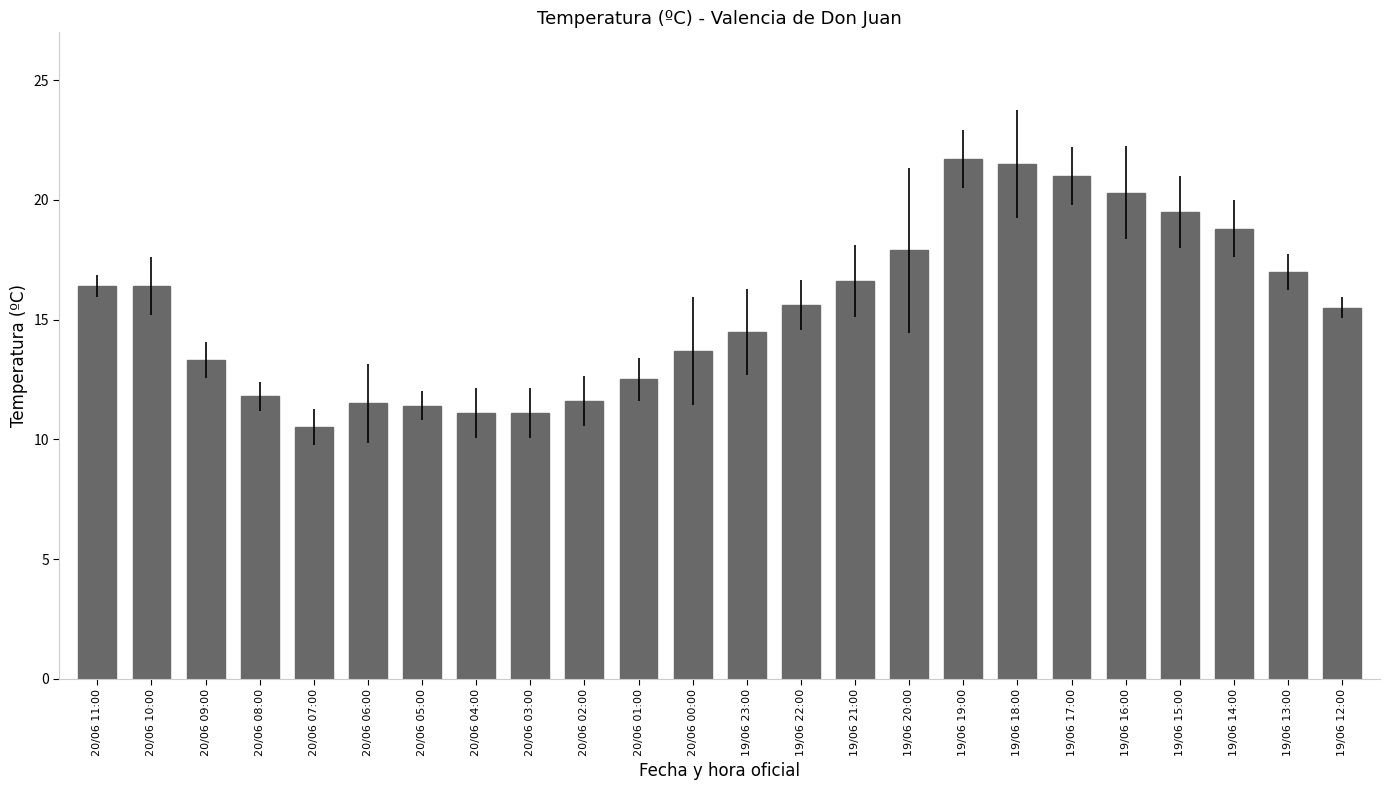

What is the difference between the maximum and minimum values?

11.2